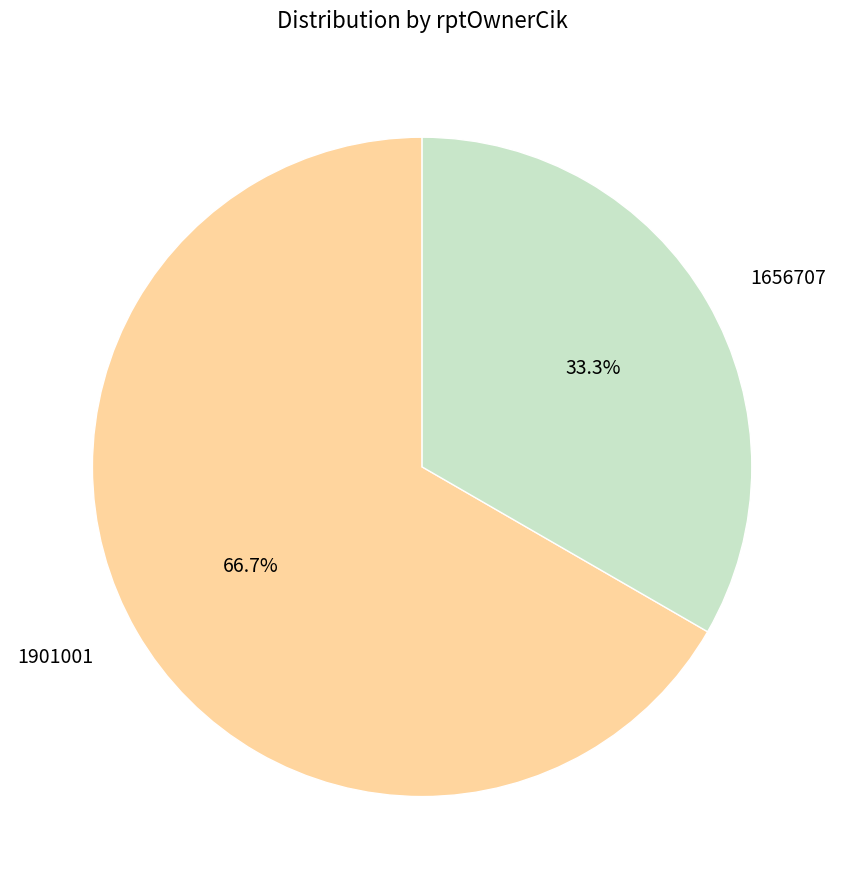

Does 1901001 account for over 50% of the chart?

Yes